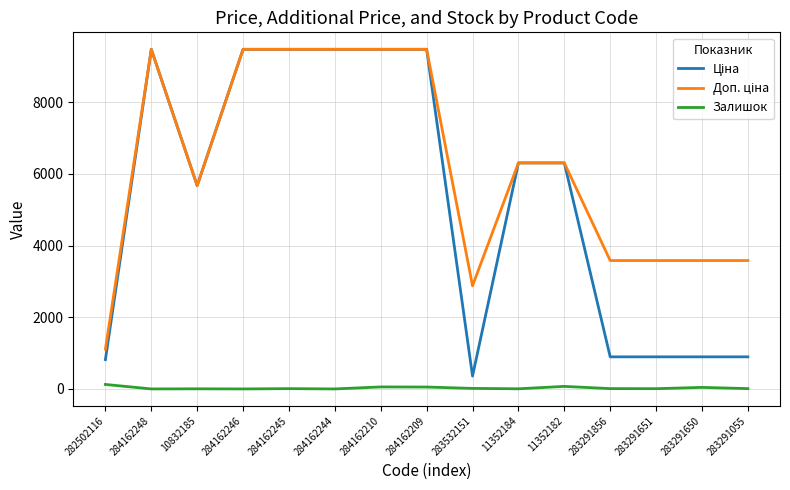

What is the value of the Доп. ціна point at the 15th from the left?

3583.6